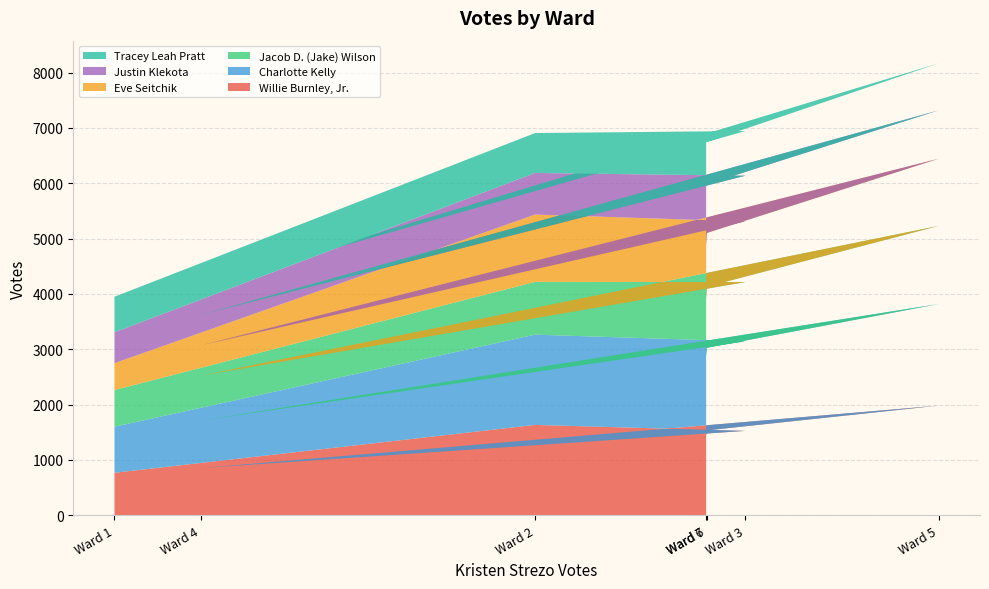

What is the highest value of the Willie Burnley, Jr. series?

1982